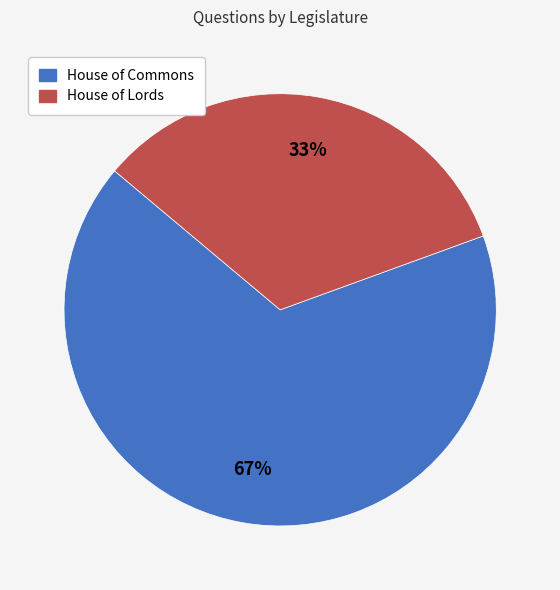

How many segments does this pie chart have?

2